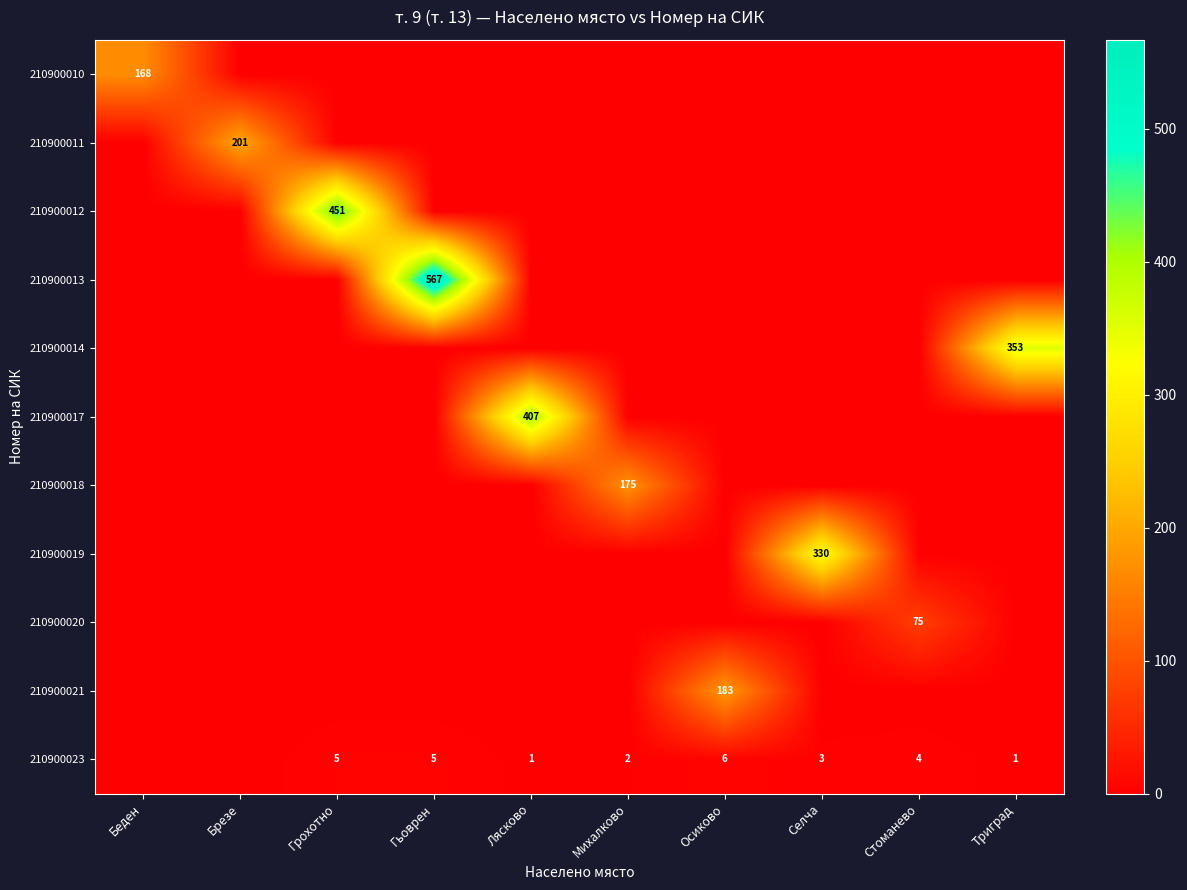

The value of 210900013 at Беден is 0. True or false?

True